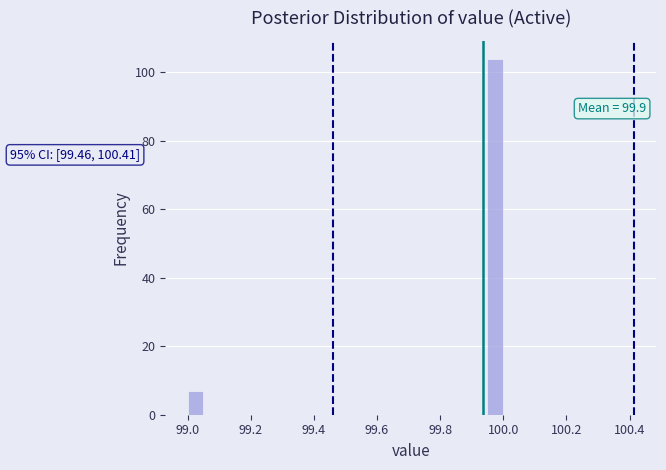

Read against the x-axis, roughly where is the centre of the tallest bar?

99.98